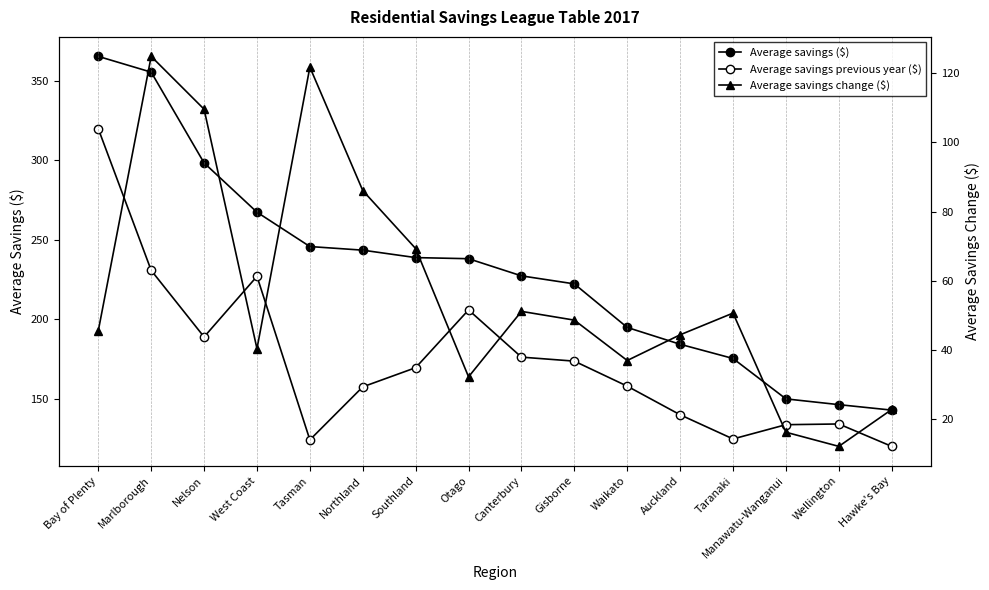

What is the minimum value for Average savings previous year ($)?

119.9